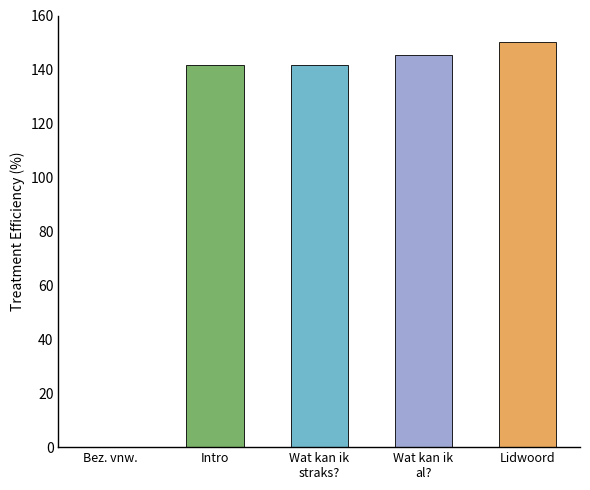

What is the difference between the values at Lidwoord and Wat kan ik
straks??

8.2